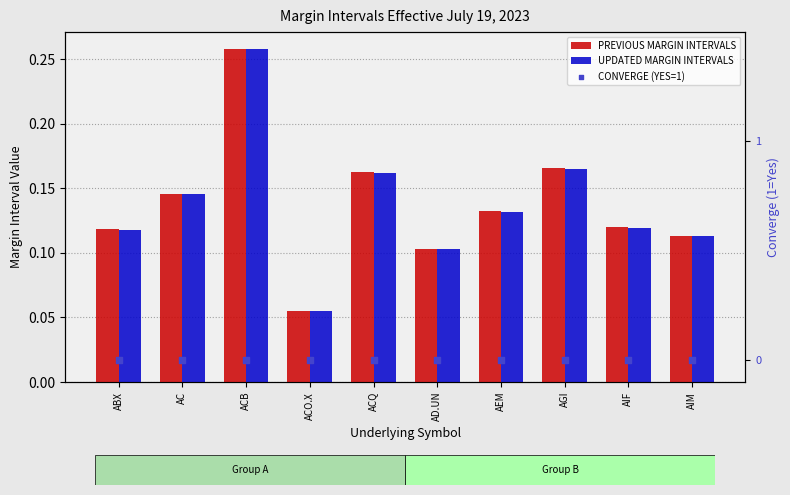

Which series has the largest total across all categories?

PREVIOUS MARGIN INTERVALS